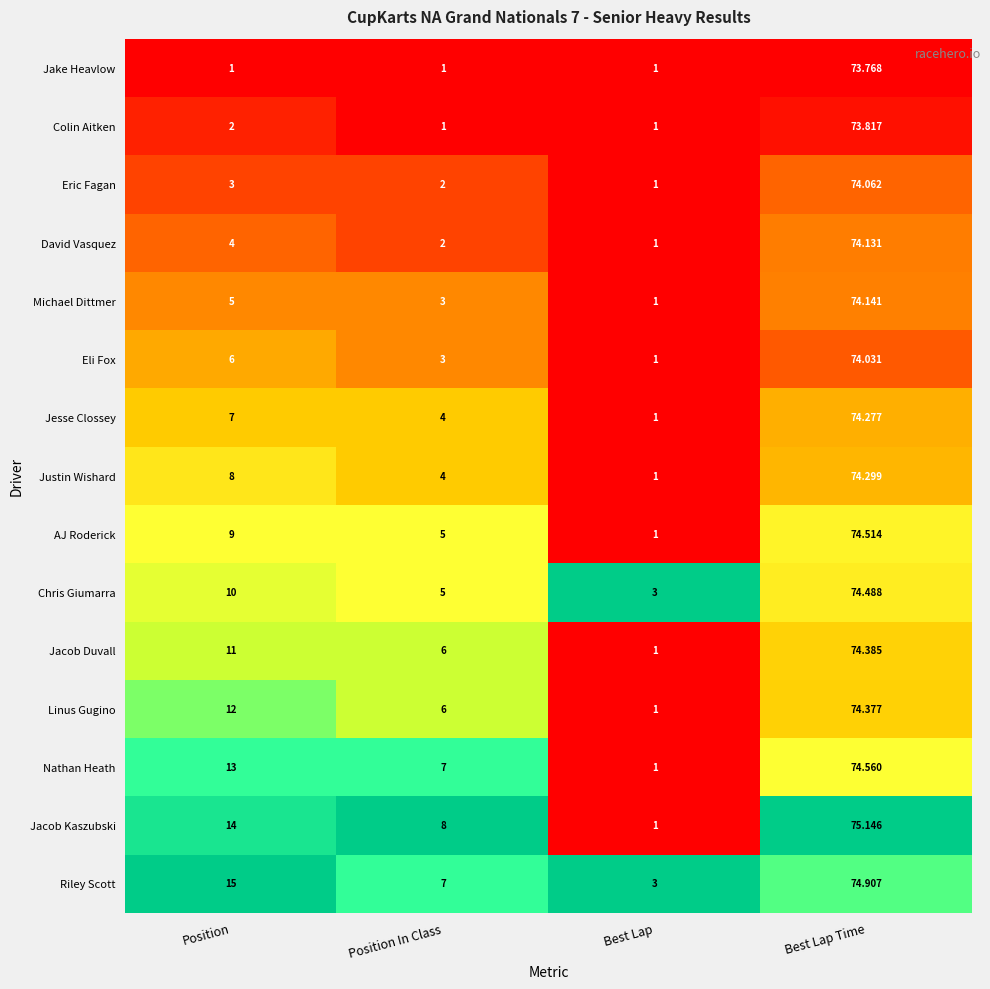

Rank the series at Position from highest to lowest value.

Riley Scott, Jacob Kaszubski, Nathan Heath, Linus Gugino, Jacob Duvall, Chris Giumarra, AJ Roderick, Justin Wishard, Jesse Clossey, Eli Fox, Michael Dittmer, David Vasquez, Eric Fagan, Colin Aitken, Jake Heavlow